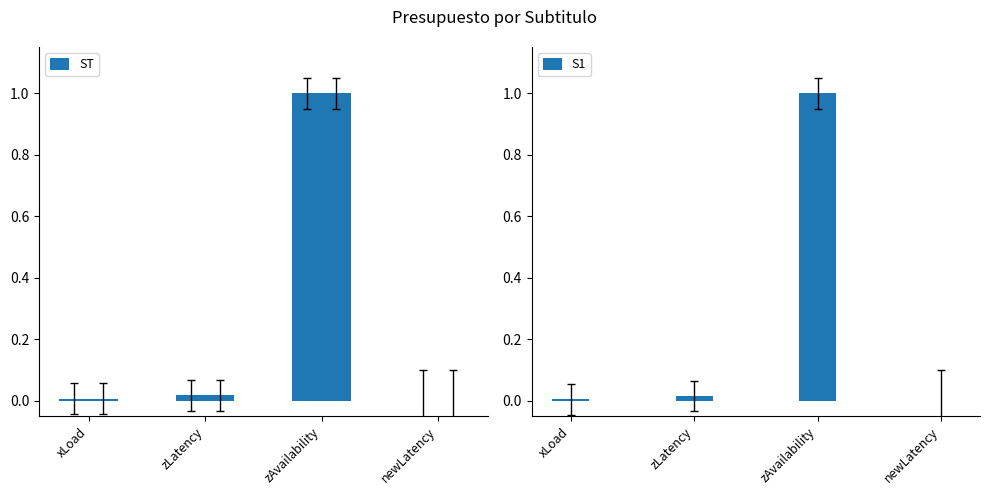

What is the label of the 3rd bar from the right?

zLatency